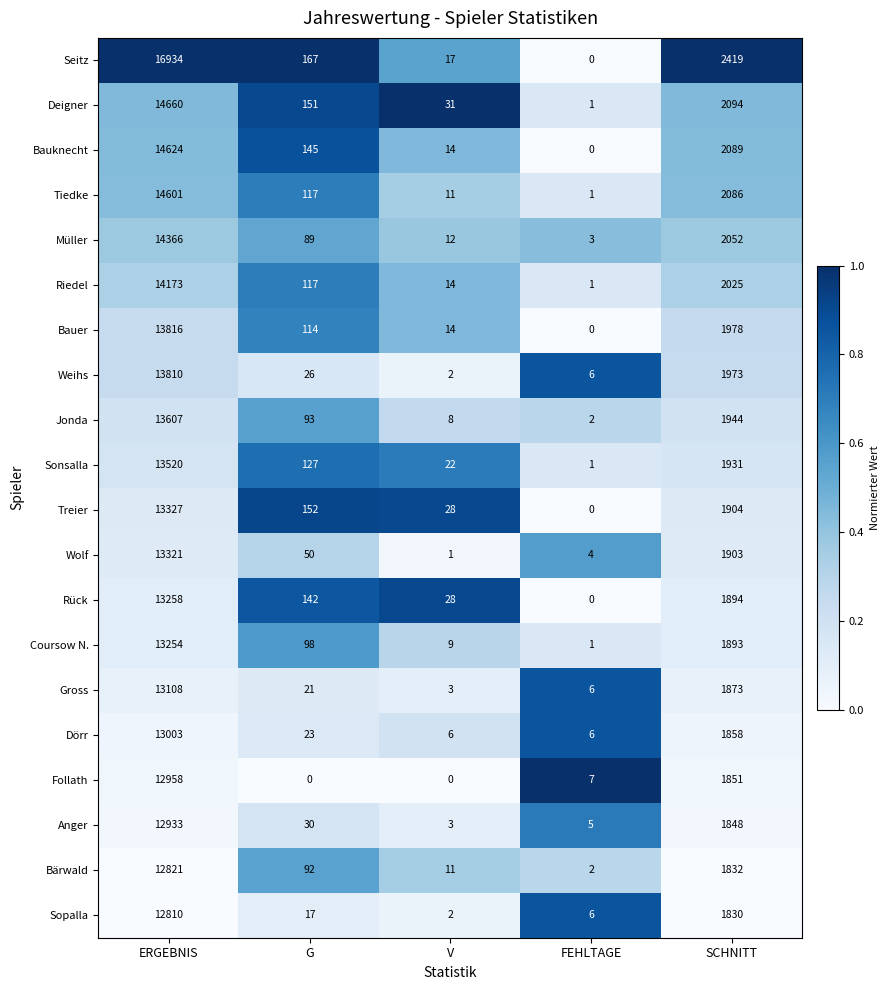

Where does the Rück series first go above 142?

ERGEBNIS